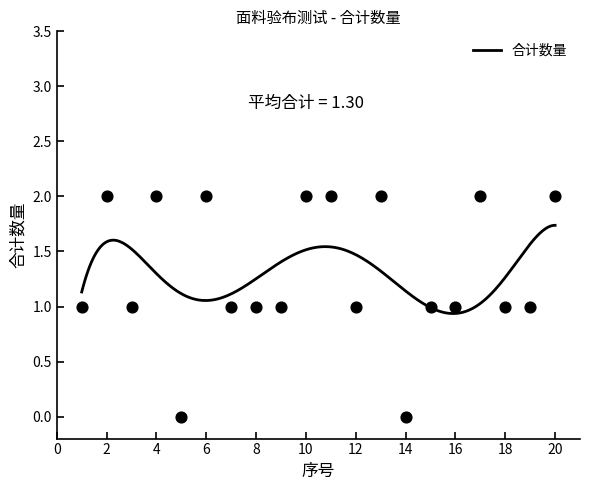

Which has a higher value, 3 or 15?

3